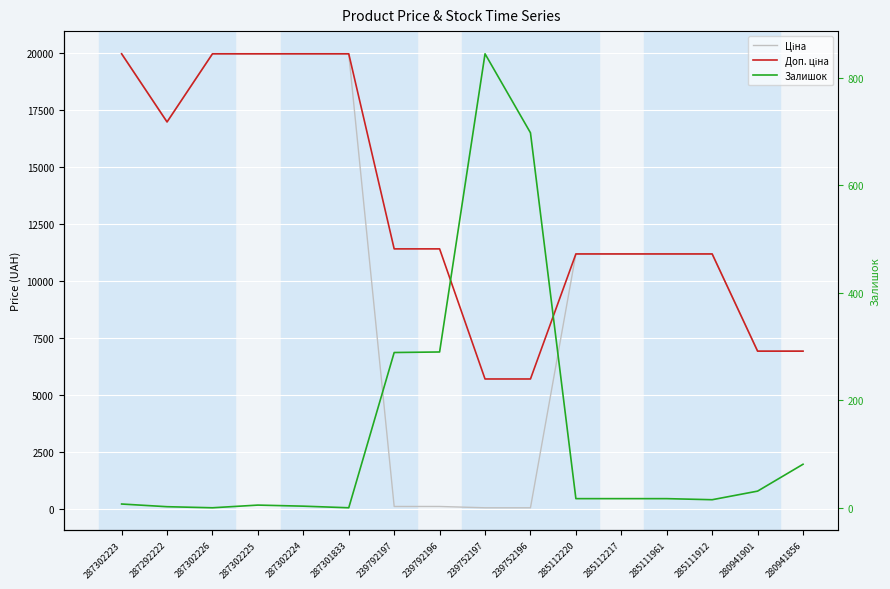

At how many categories does at least one series exceed 13068?

6